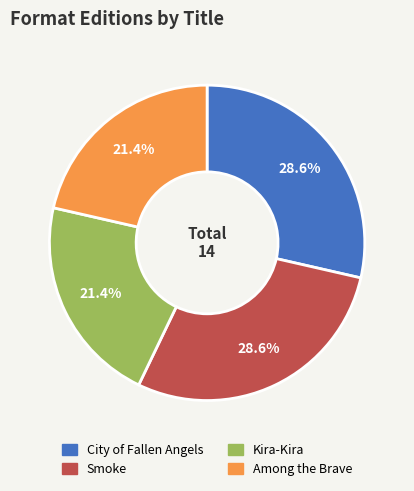

What percentage do Smoke and Among the Brave together represent?

50.0%